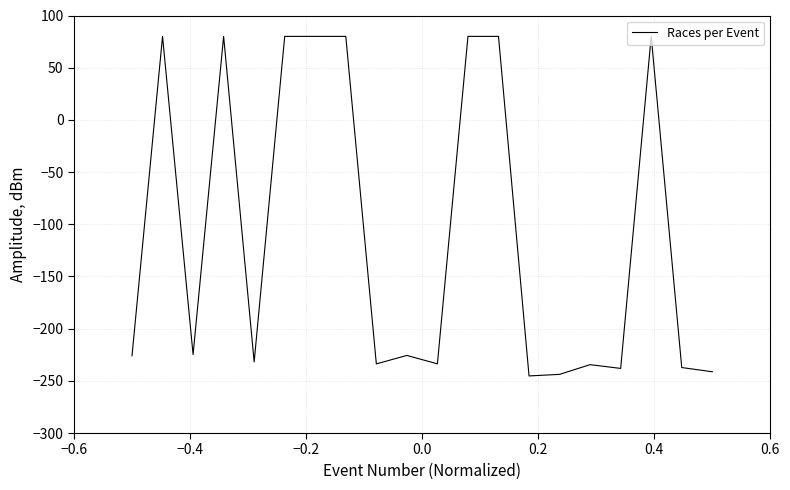

What is the greatest value displayed?

80.0